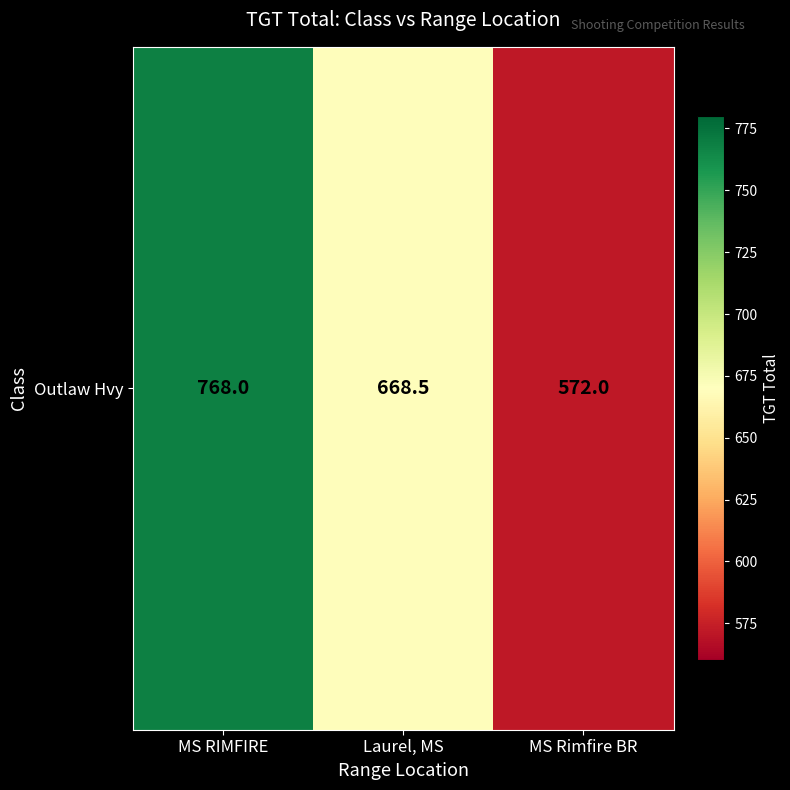

What is the difference between the second highest and minimum values?

96.5